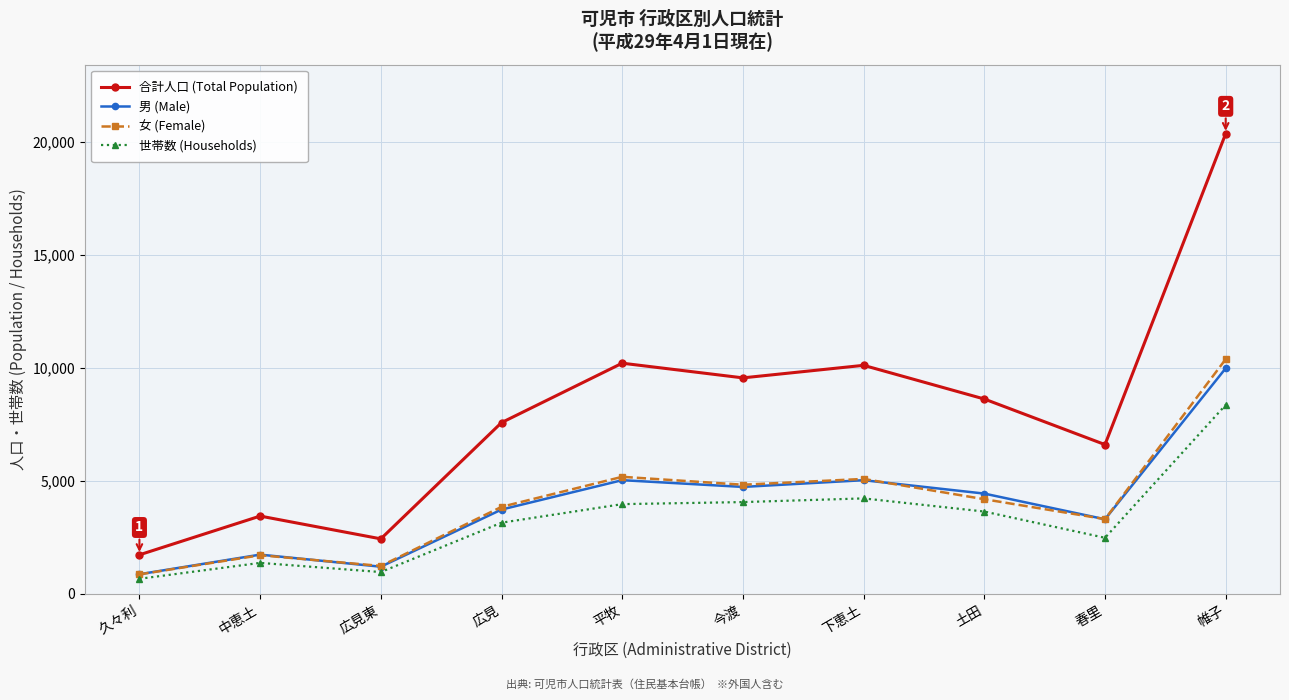

Which category has the highest value across all series?

帷子